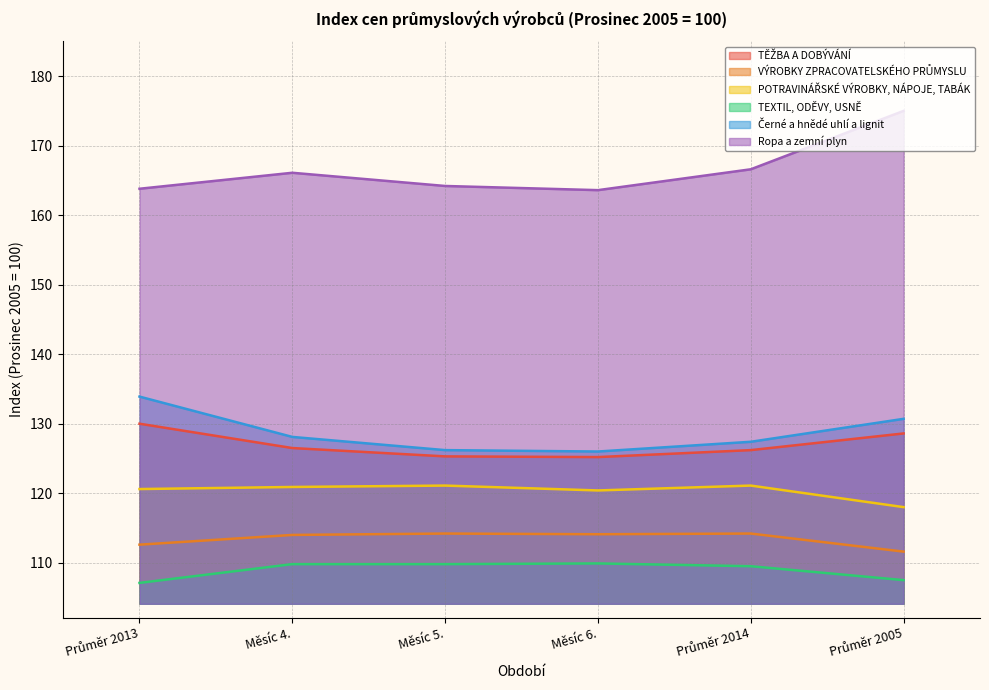

True or false: Černé a hnědé uhlí a lignit and Ropa a zemní plyn cross at least once.

False